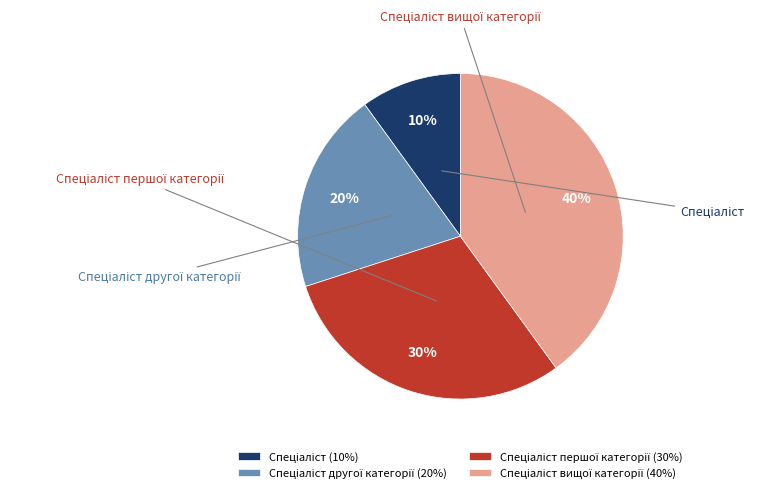

To the nearest percent, what is the difference between the Спеціаліст and Спеціаліст вищої категорії slice percentages?

30%